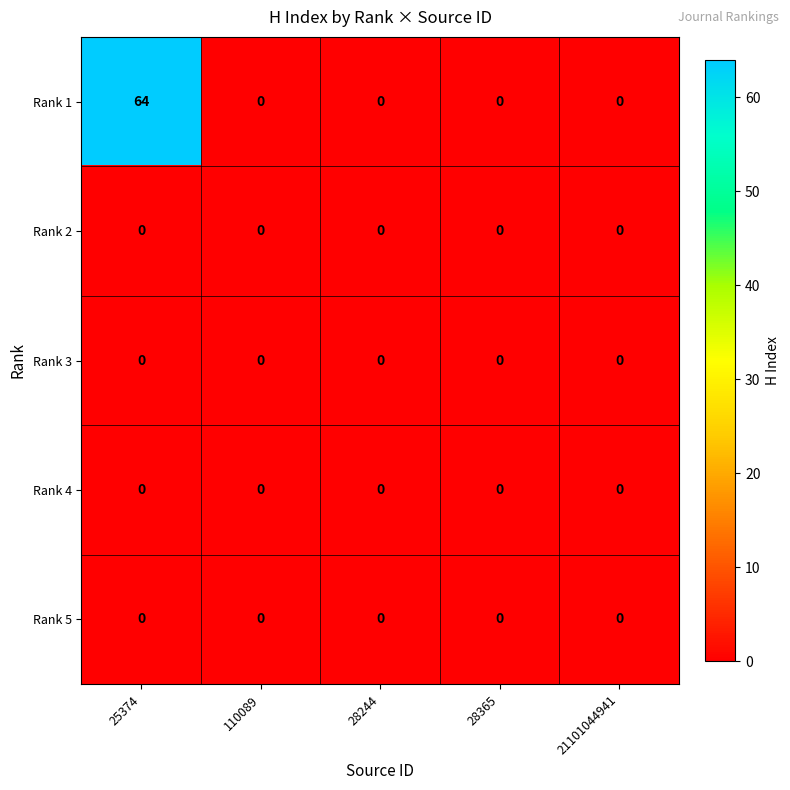

Which series changed the most between 25374 and 110089?

Rank 1